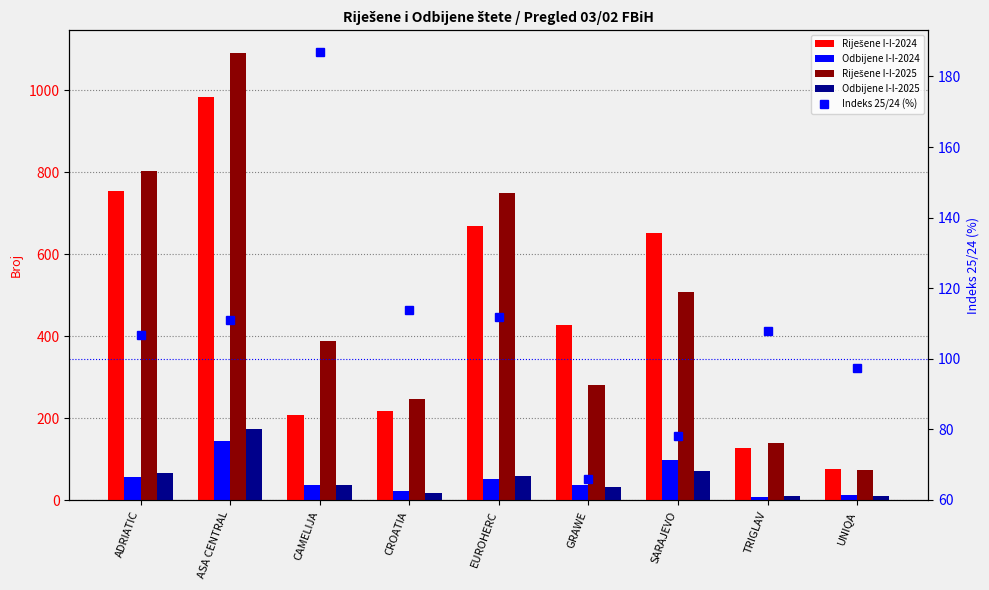

Where is Riješene I-I-2025 nearest to the value 583?

SARAJEVO